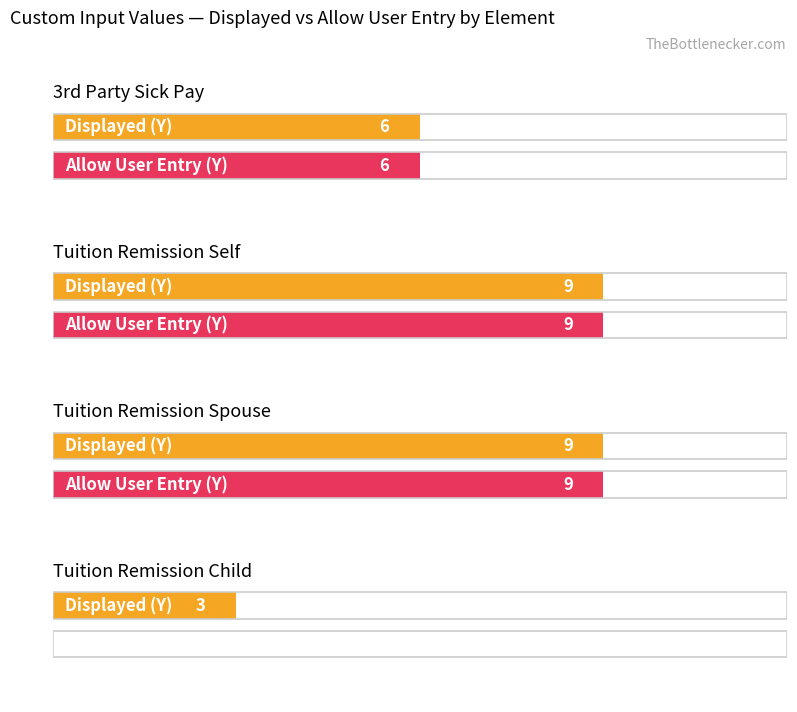

Which series changed the most between 3rd Party Sick Pay and Tuition Remission Self?

Displayed